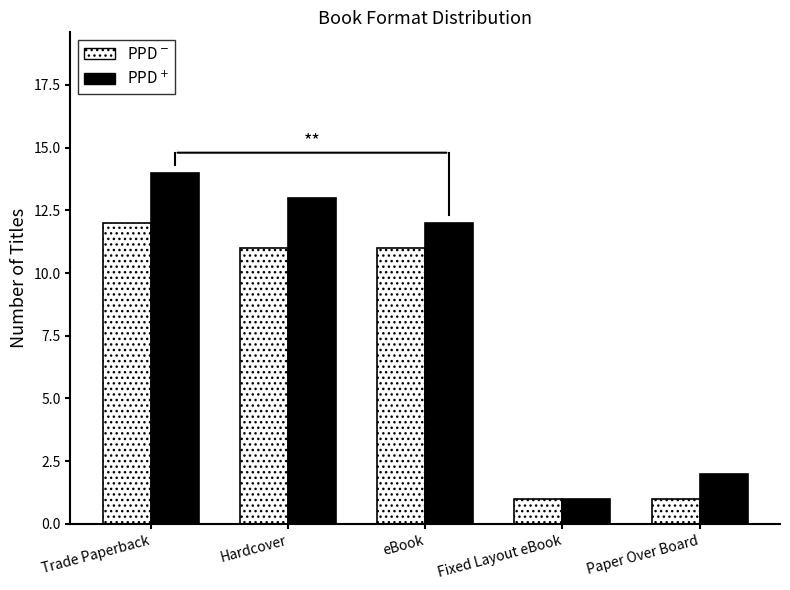

What is the total value across all series at Trade Paperback?

26